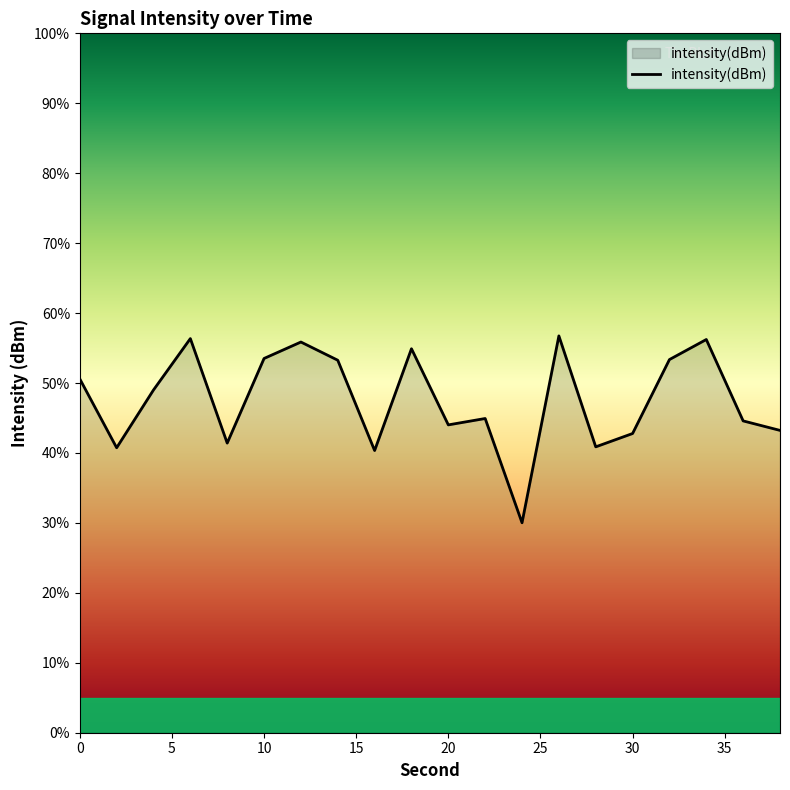

What is the change in value from 0 to 15?

+3.5